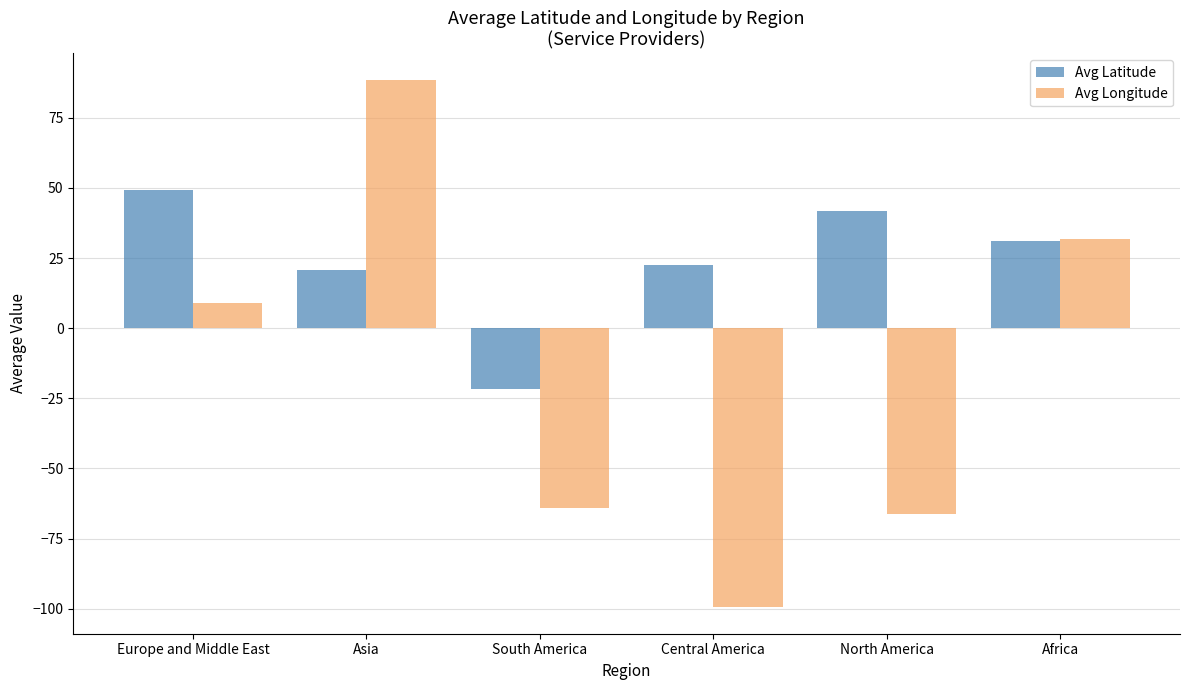

Which series has the largest range (max minus min)?

Avg Longitude